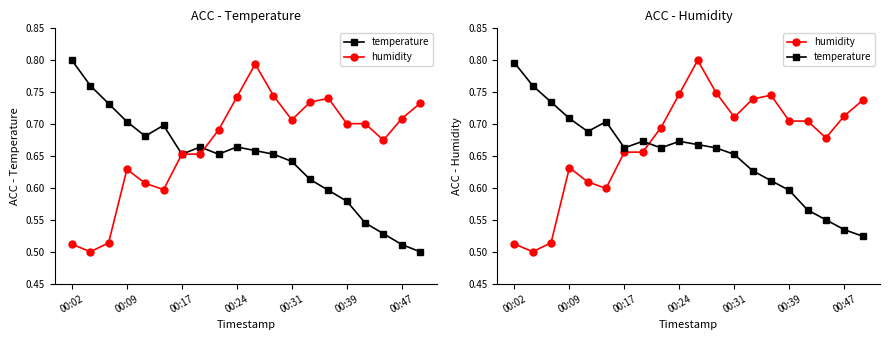

List the series in order of their peak value, highest first.

humidity, temperature